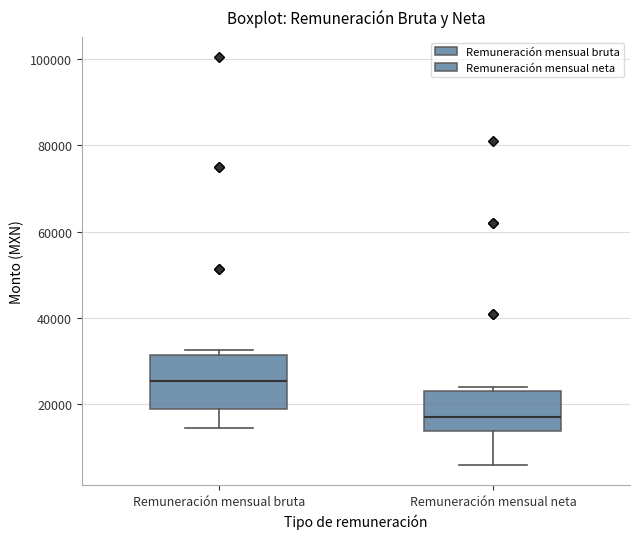

Reading left to right, transcribe this box plot: for each box, give where its median line is, the range the box spans, and where its two whiskers end, as read against the y-axis. The values are not printed on the chart, so give them approximately, as read against the axis.

Remuneración mensual bruta: median 26000, box 18000 to 32000, whiskers 14000 to 32000 (just above the box's upper edge)
Remuneración mensual neta: median 16000, box 14000 to 24000, whiskers 6000 to 24000 (just above the box's upper edge)